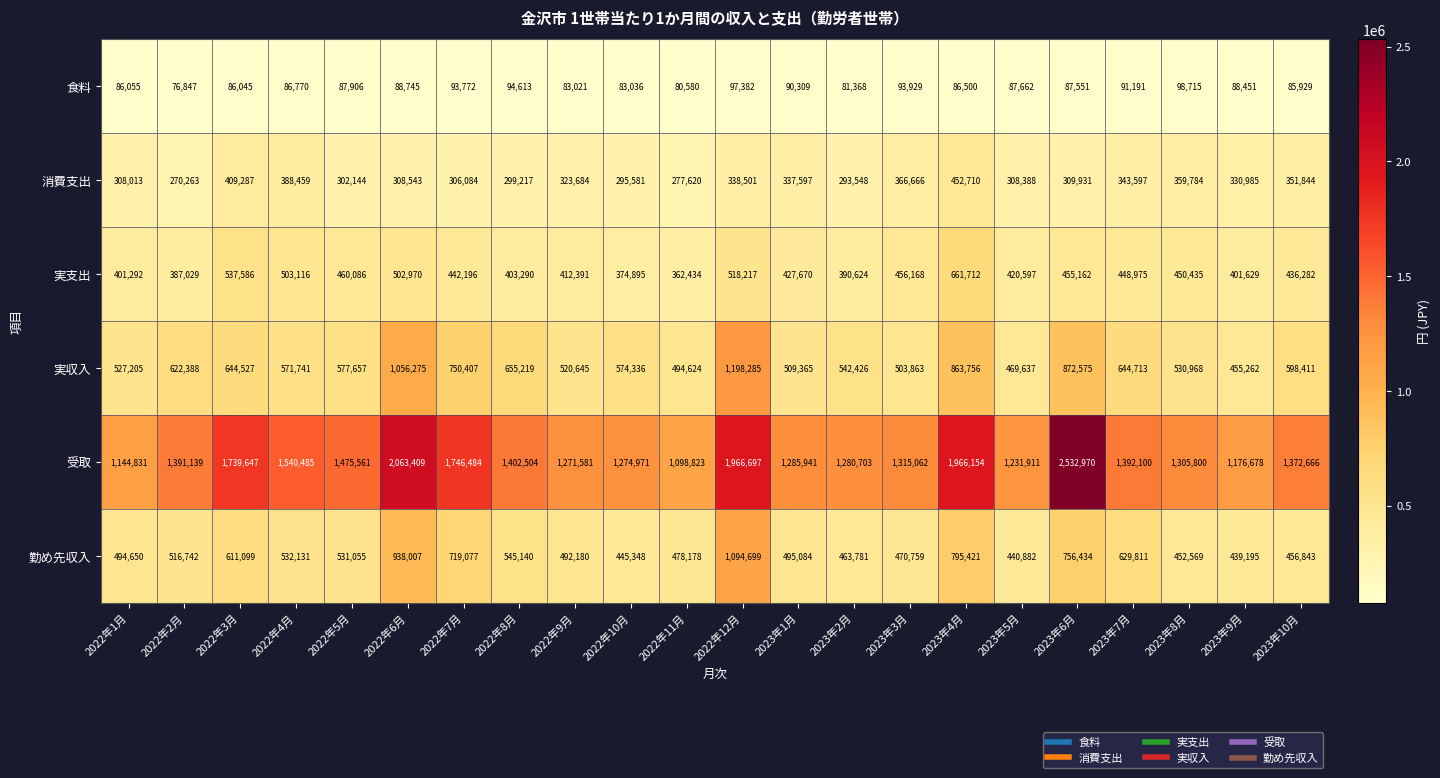

How many values in the 実支出 series are below 442196?

11